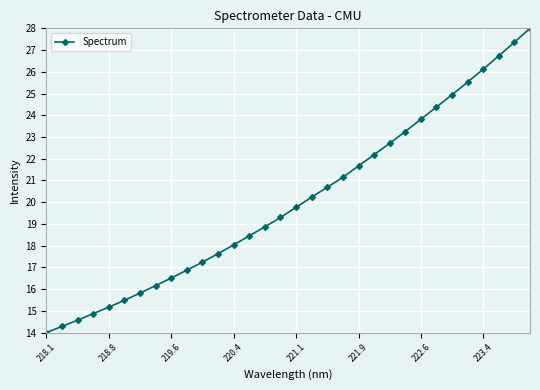

What is the greatest value displayed?

28.0